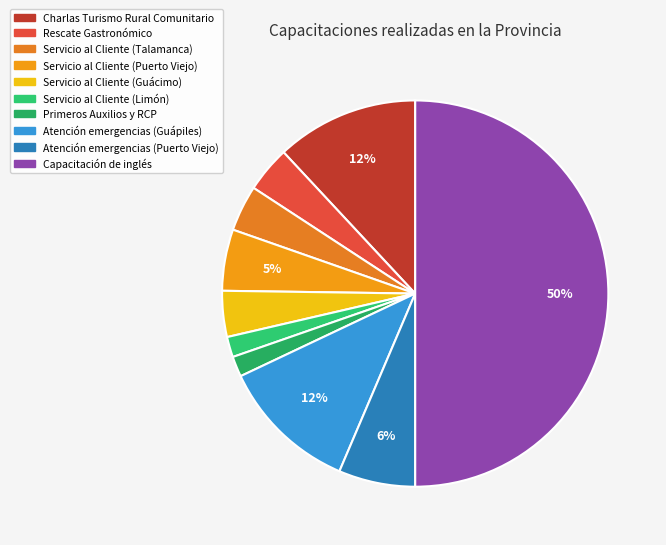

What is the change in value from Servicio al Cliente (Talamanca) to Primeros Auxilios y RCP?

-167000